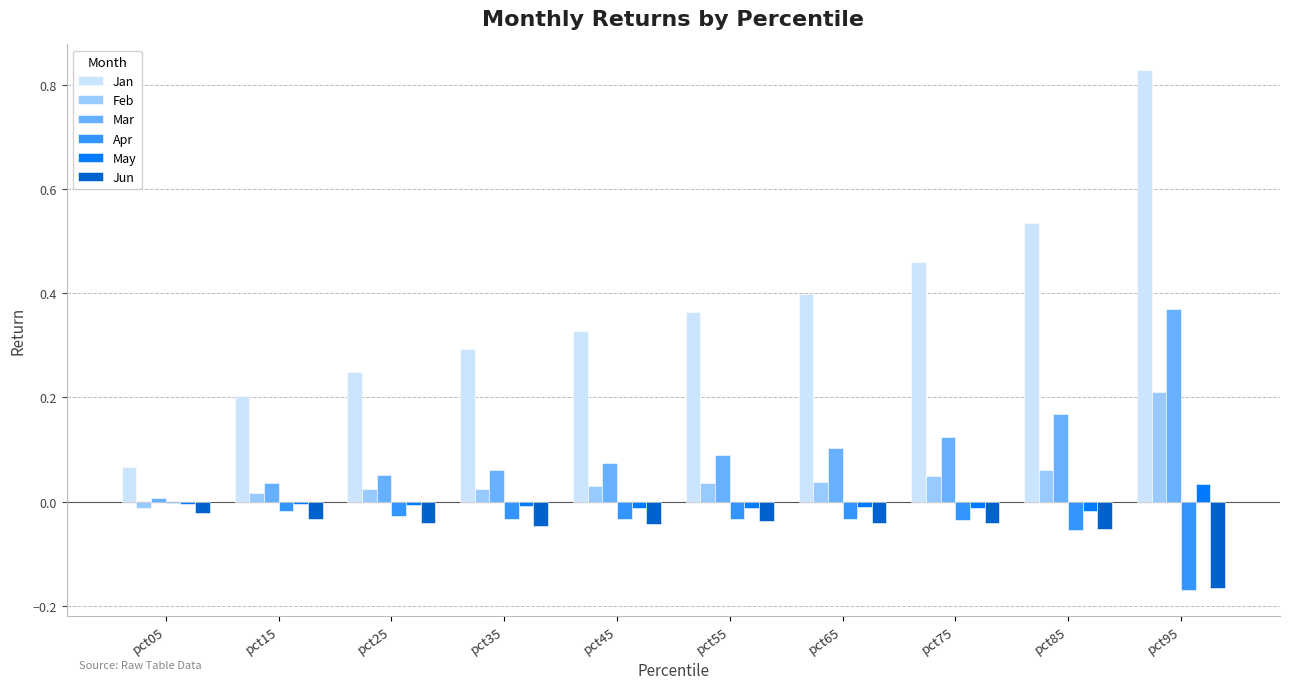

Which series has the widest spread of values?

Jan